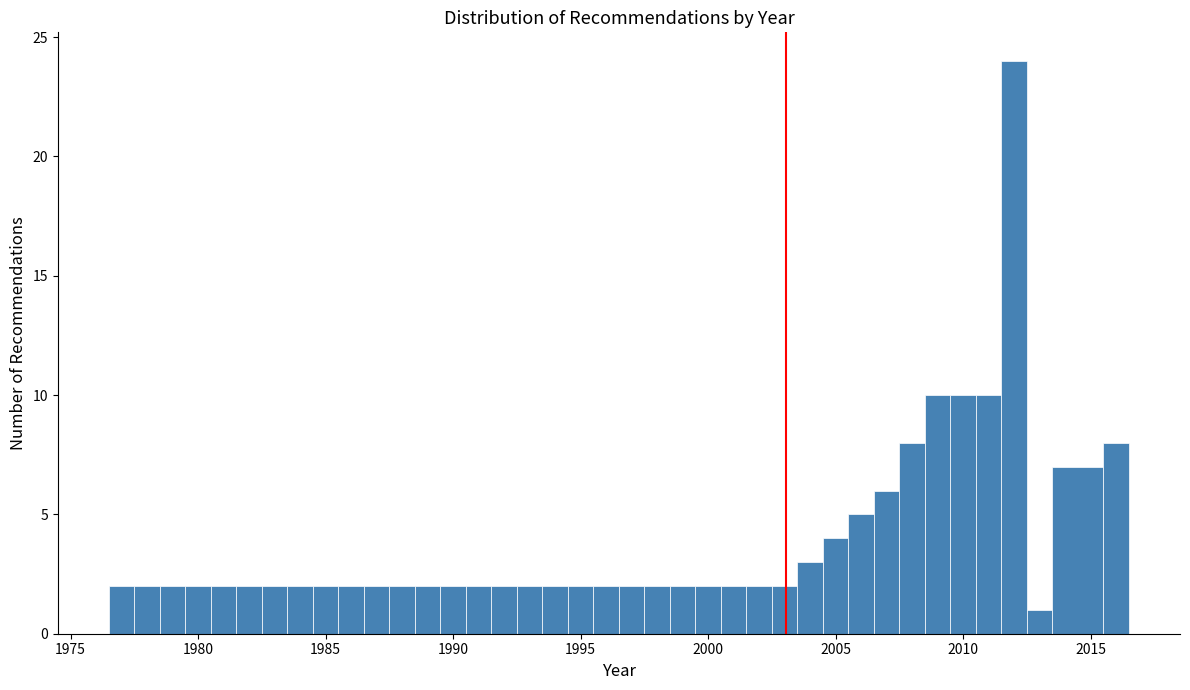

Around what value on the x-axis is the tallest bar? Give the approximate position of its centre, as read against the axis.

2012.0